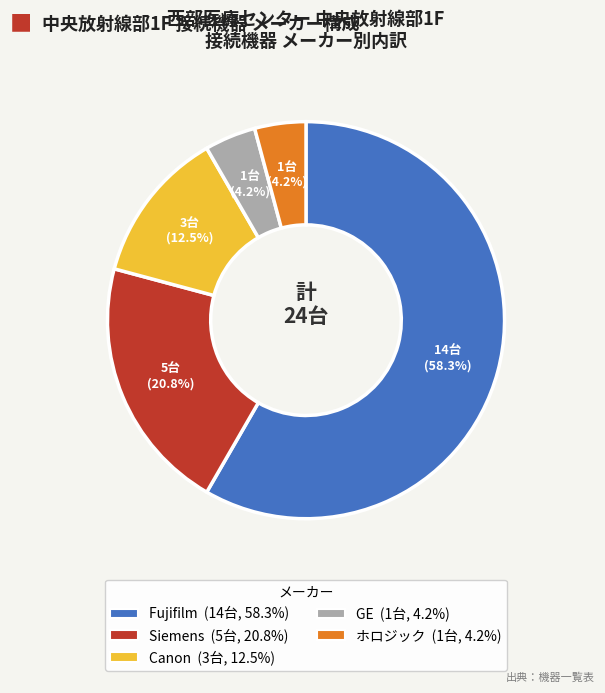

Which has a higher value, Canon or ホロジック?

Canon